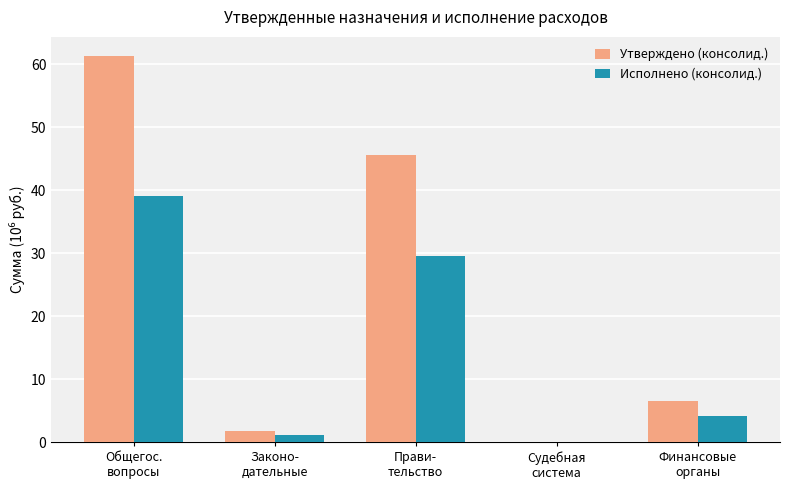

Where does the Исполнено (консолид.) series first go above 4?

Общегос.
вопросы